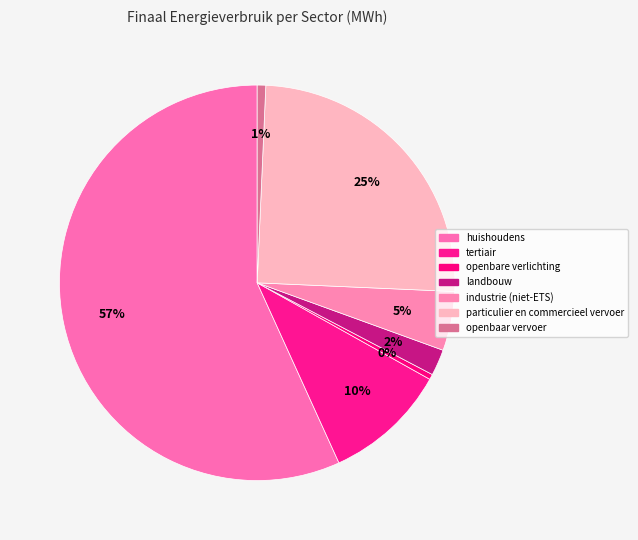

To the nearest percent, what portion does particulier en commercieel vervoer represent?

25%